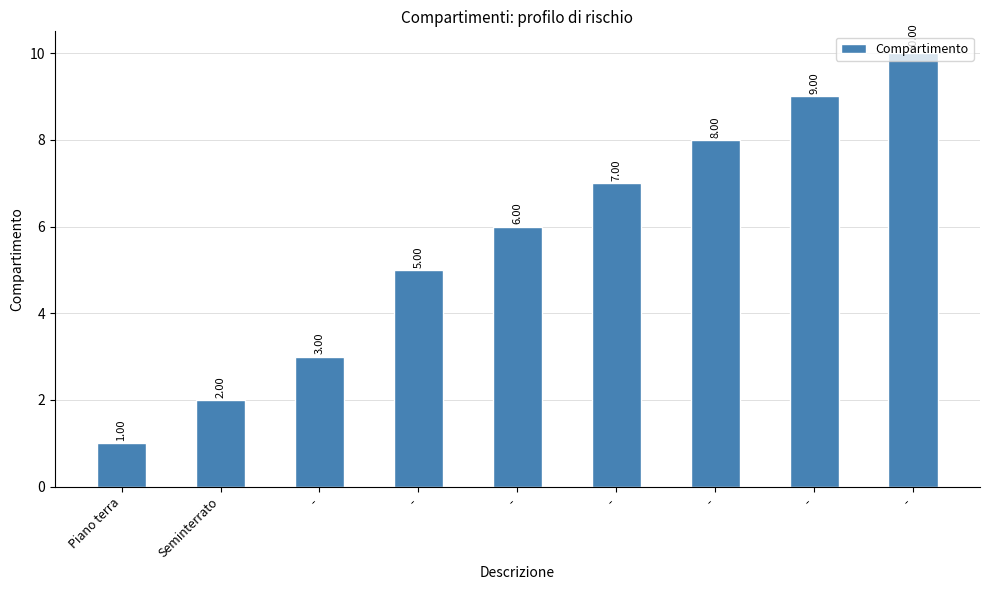

Does the chart contain any negative values?

No